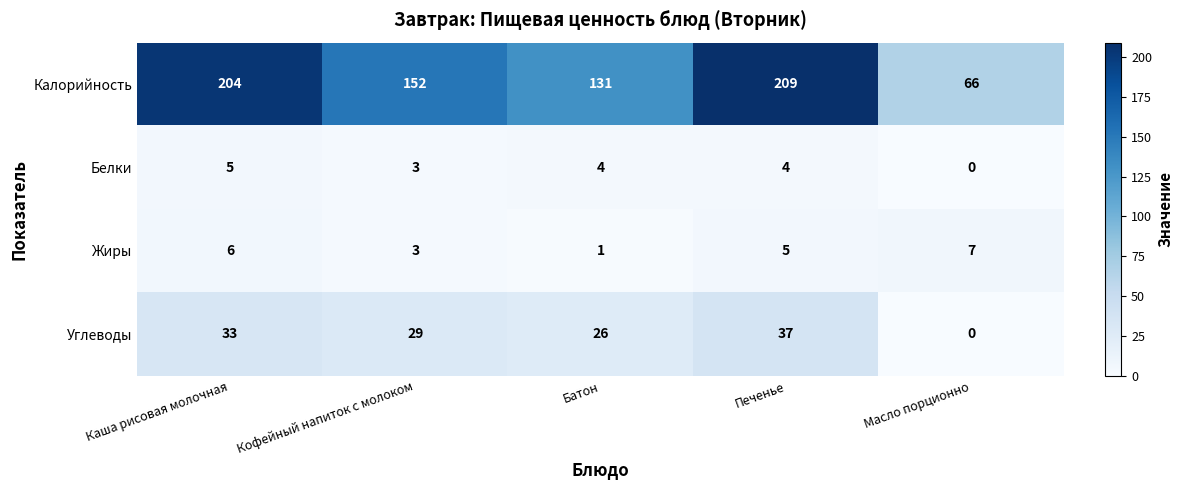

What is the difference between the highest and lowest values at Масло порционно?

66